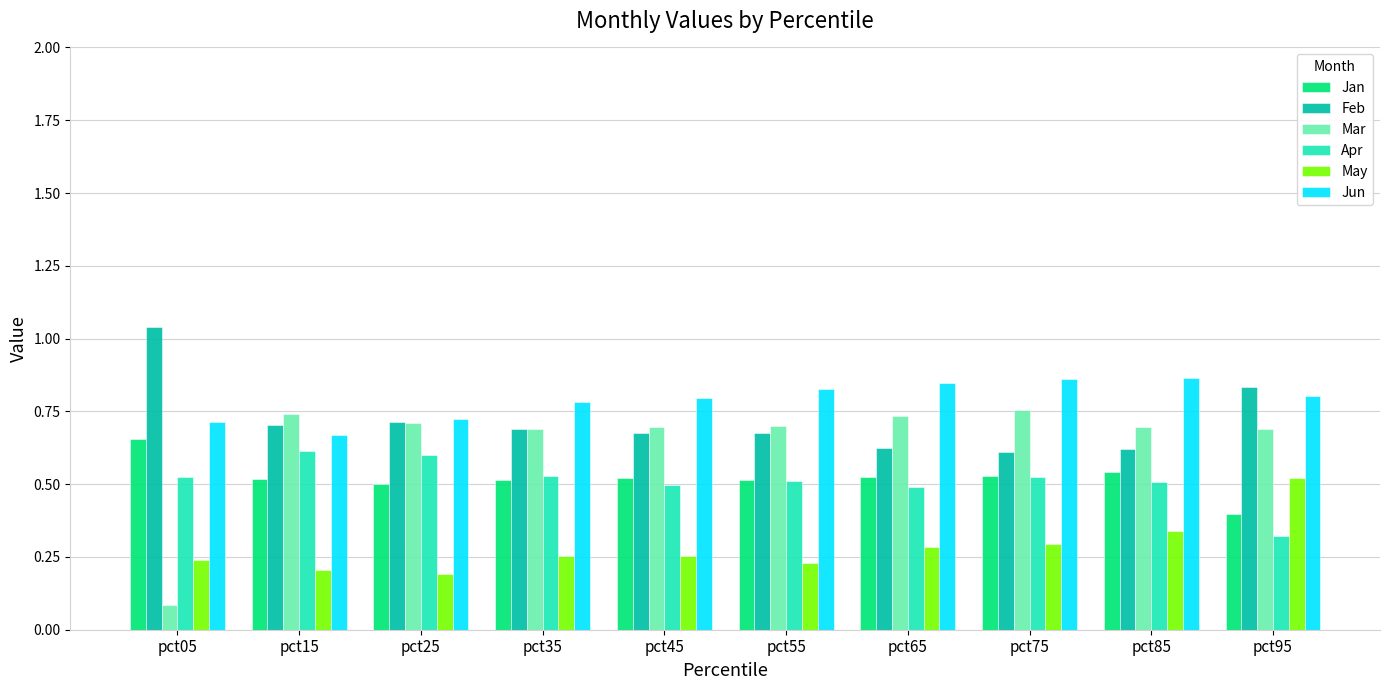

Is it true that Jan equals 1.0 at pct85?

False